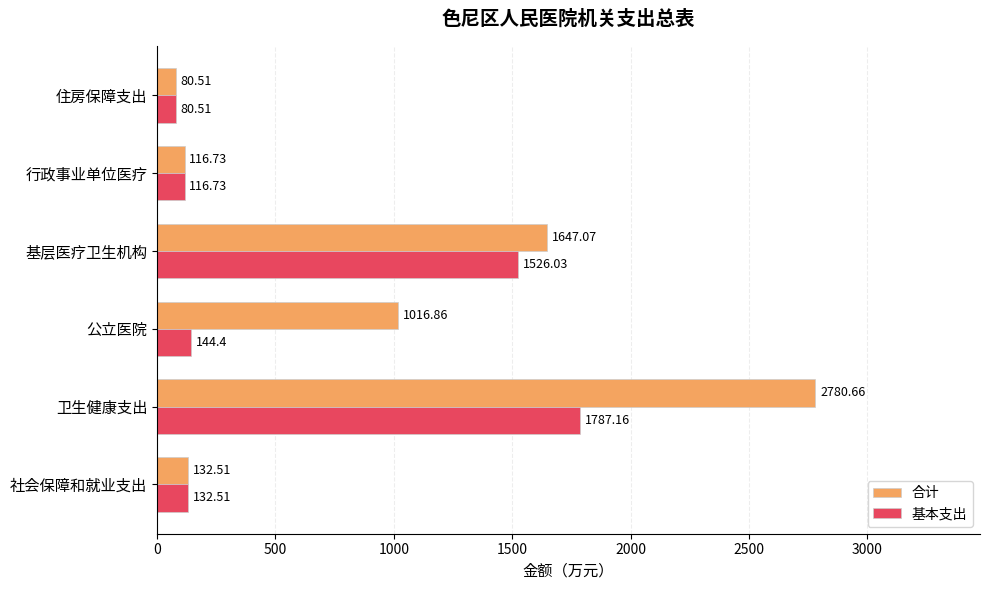

What is the minimum value shown in the chart?

80.5